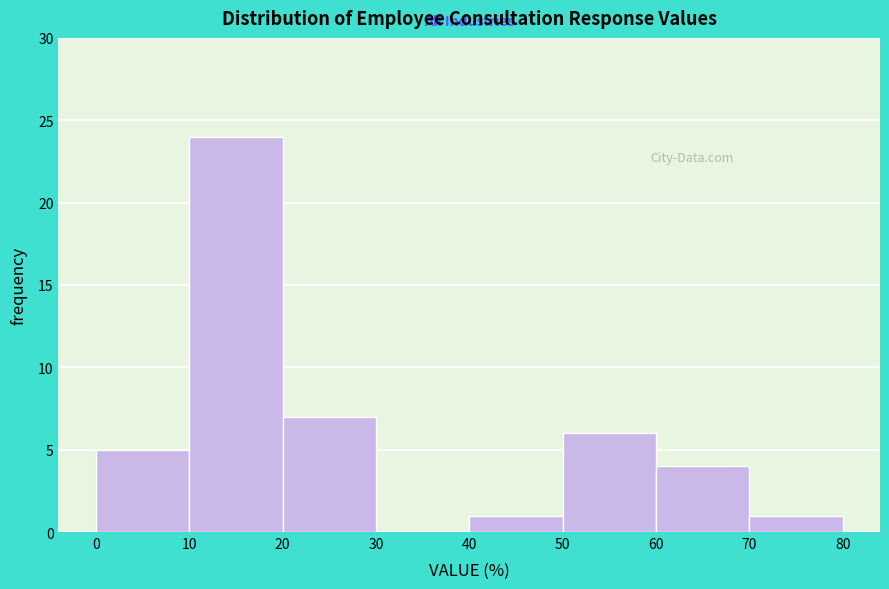

Which range on the x-axis has the tallest bar?

10 to 20